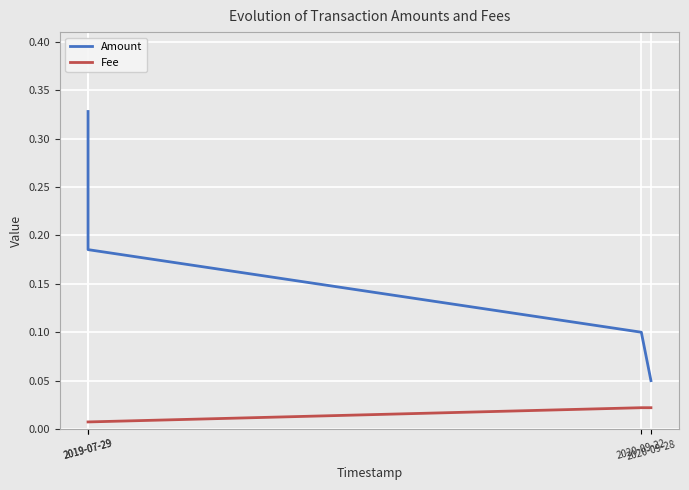

Which label corresponds to the largest value in the chart?

2019-07-29